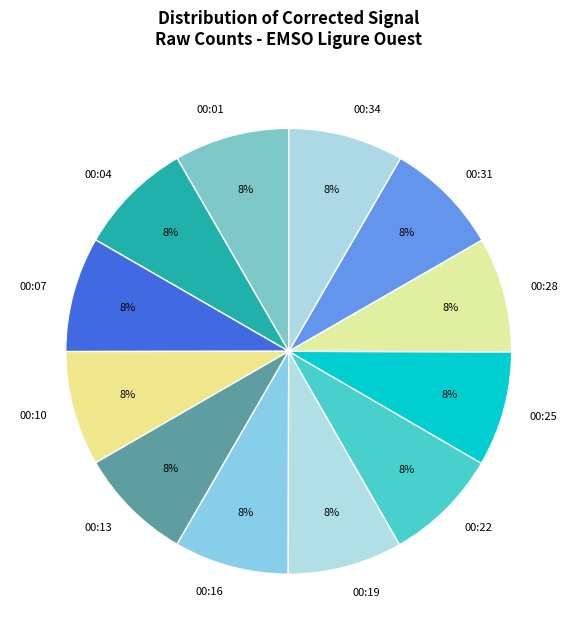

What is the ratio of the value at 00:19 to the value at 00:01?

1.0